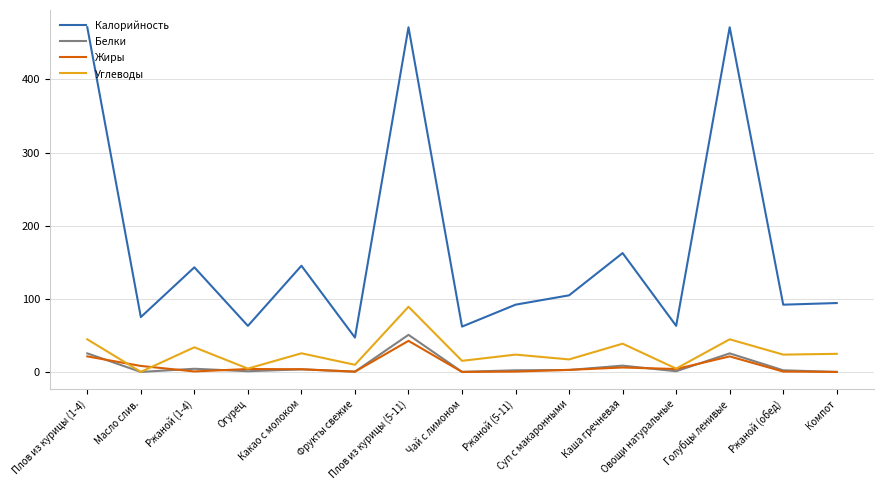

Which series has the largest total across all categories?

Калорийность